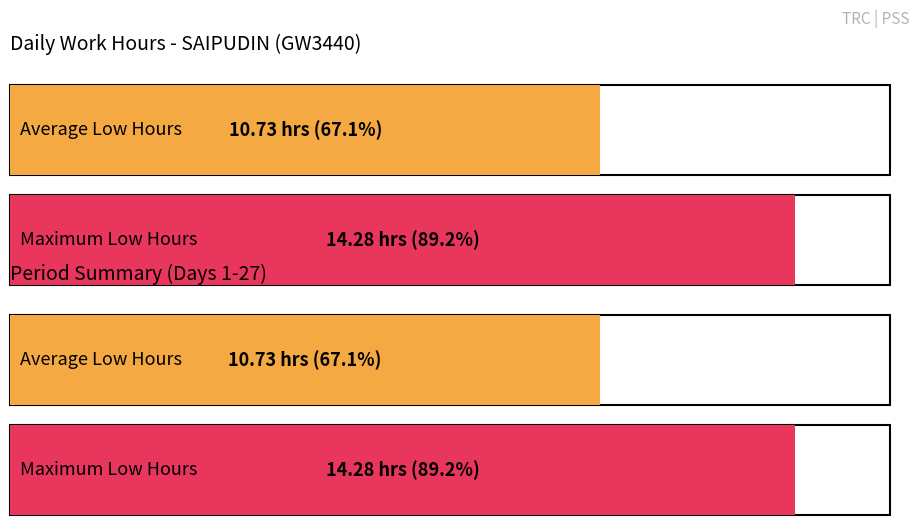

Between 3 and 15, which is larger?

15